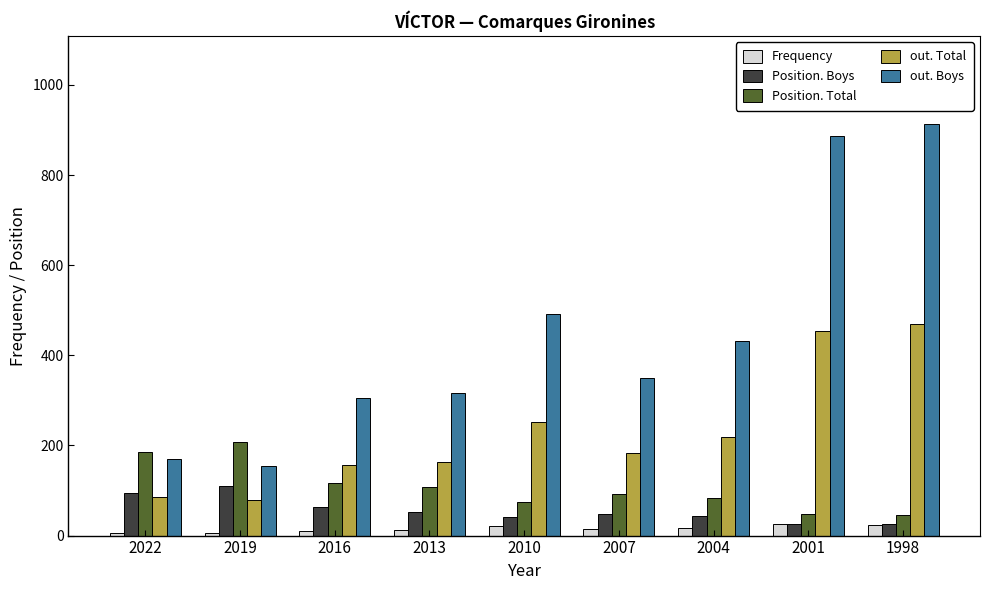

What value does the Position. Total series have at 1998, to the nearest 50?

50